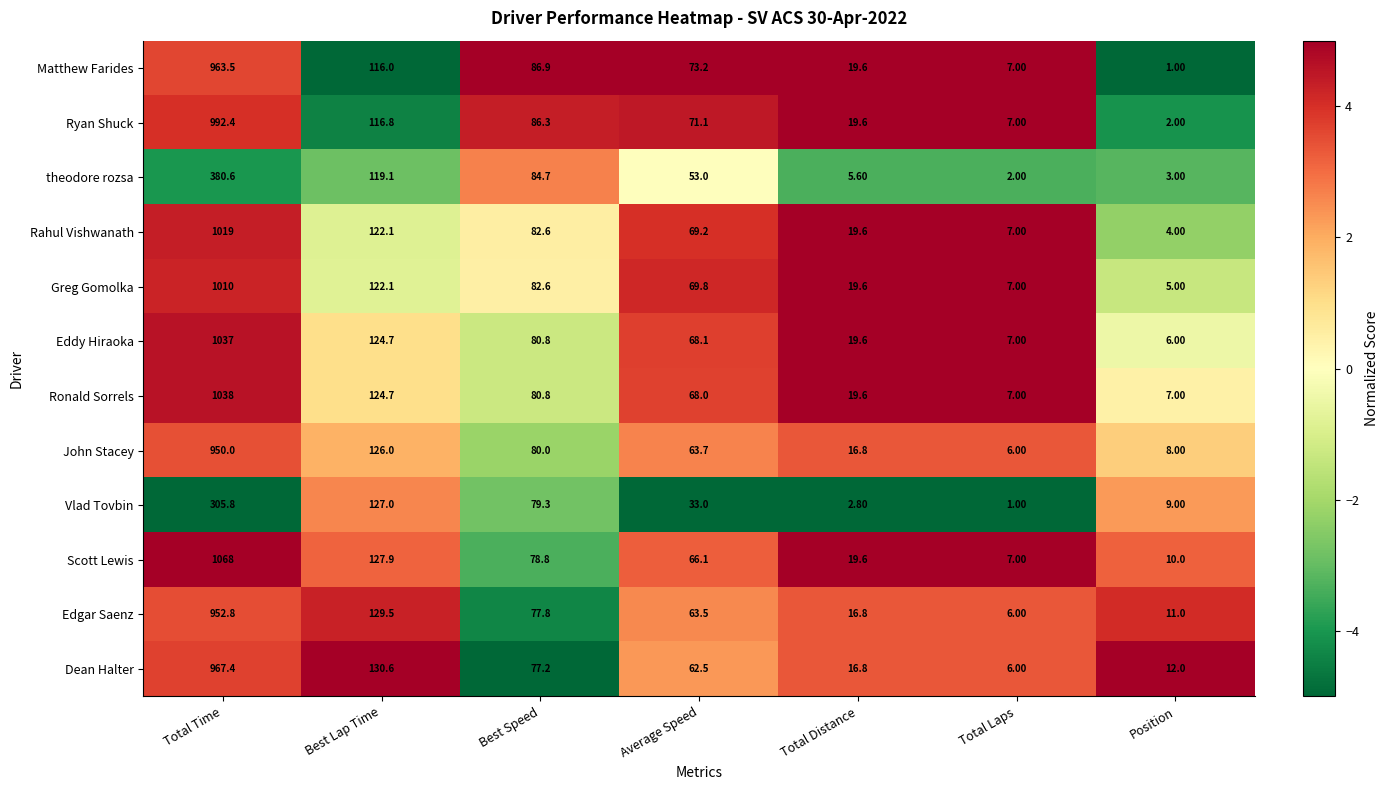

At which category is the sum across all series the highest?

Total Time